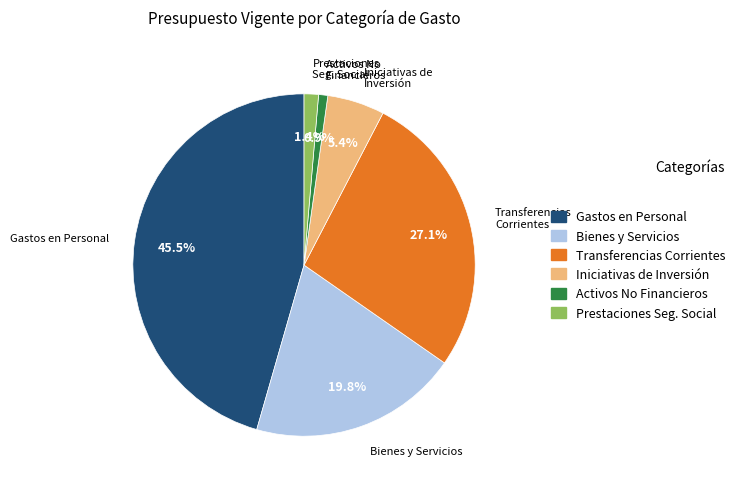

What is the ratio of the value at Gastos en Personal to the value at Iniciativas de Inversión?

8.4